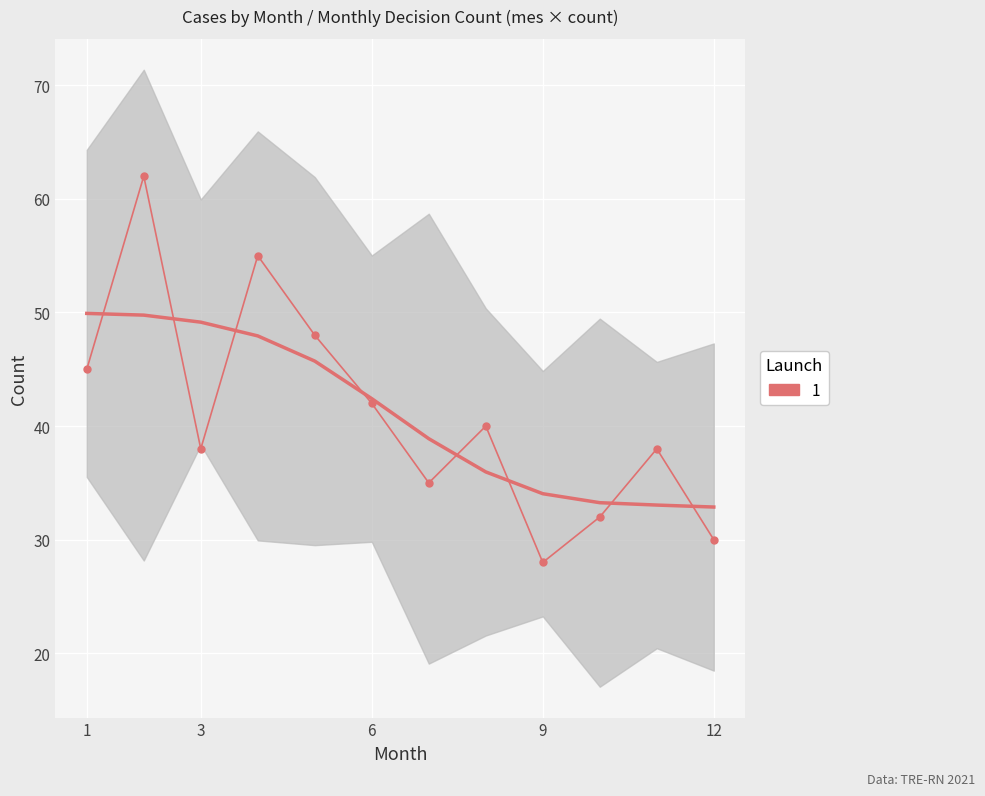

Where is the first local maximum?

2